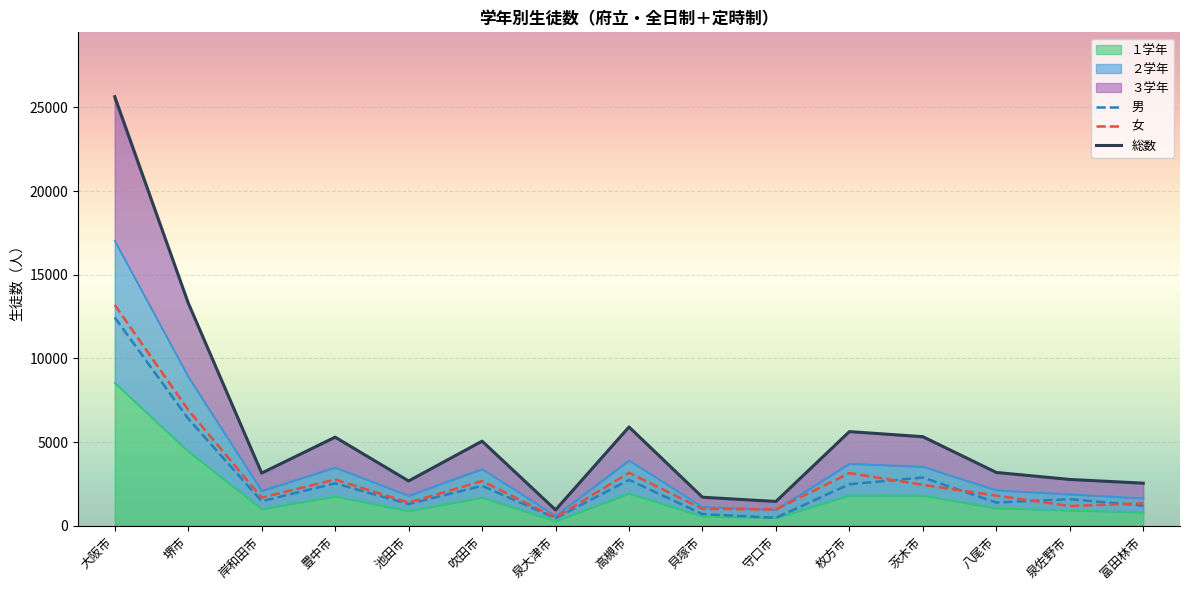

What is the spread (max minus min) of values at 堺市?

6919